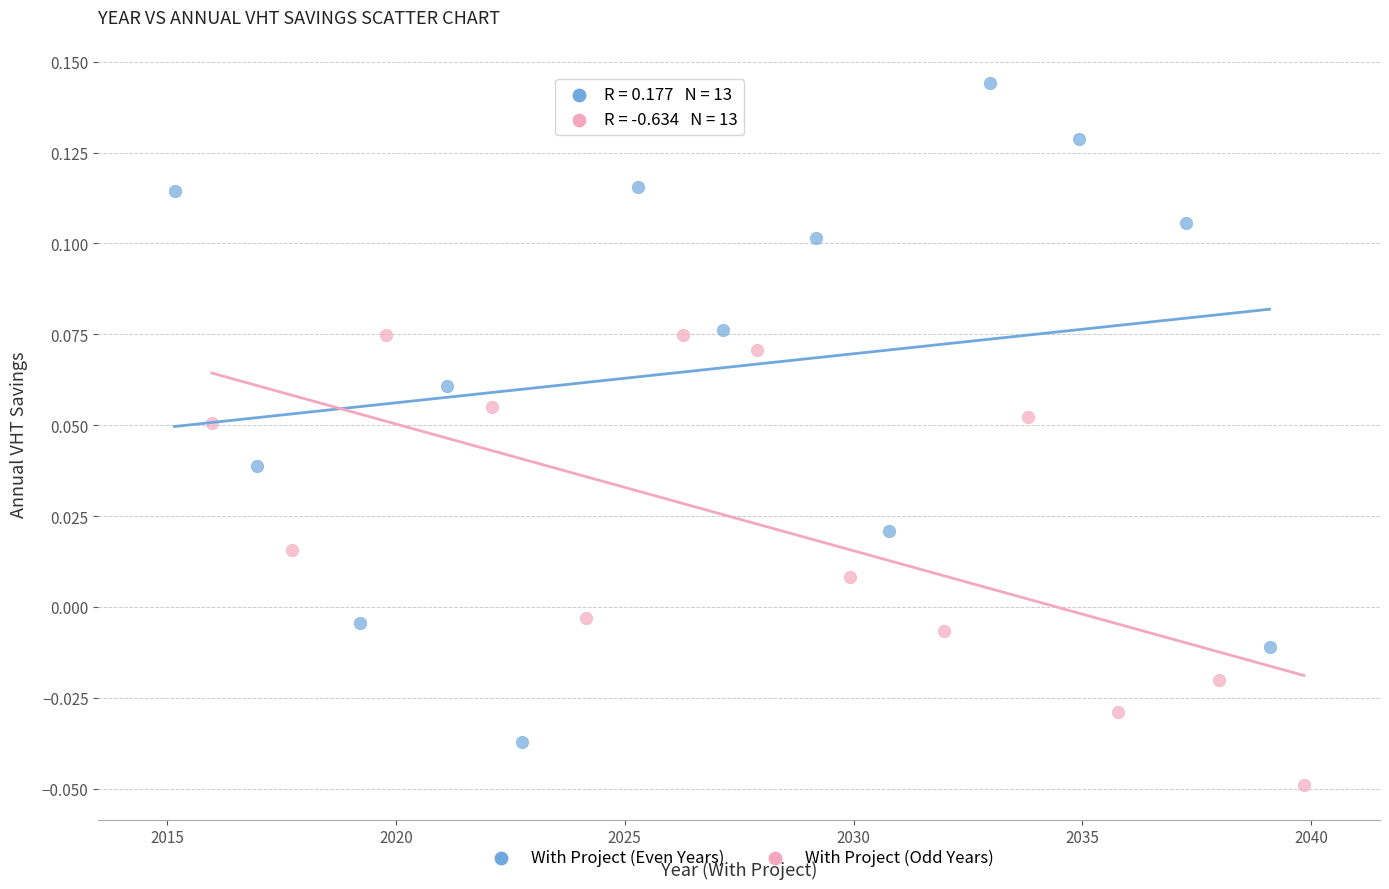

Which series has the largest Y range (max minus min)?

With Project (Even Years)